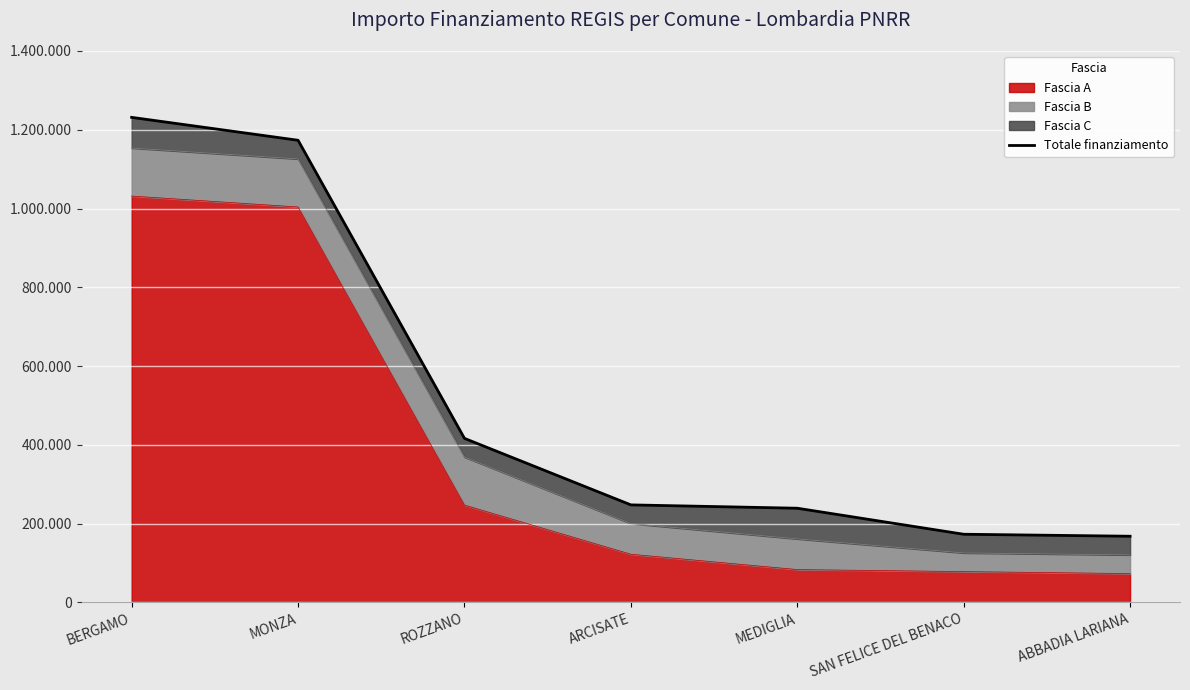

What is the average value?

521085